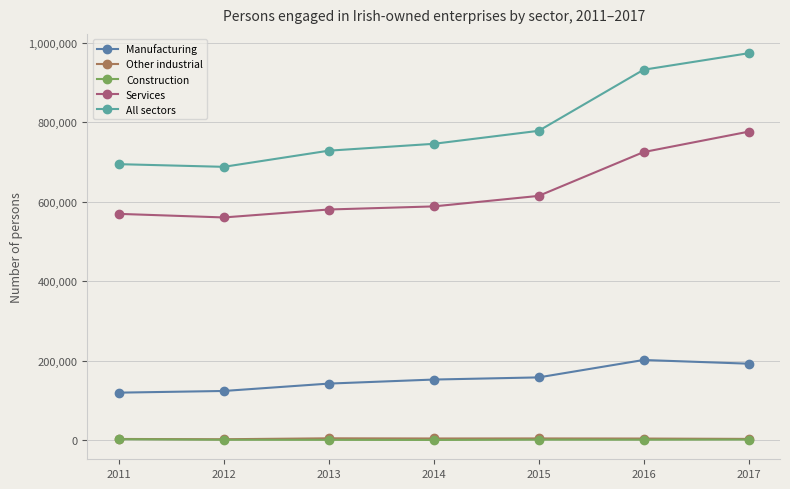

What is the difference between the highest and lowest values at 2015?

777149